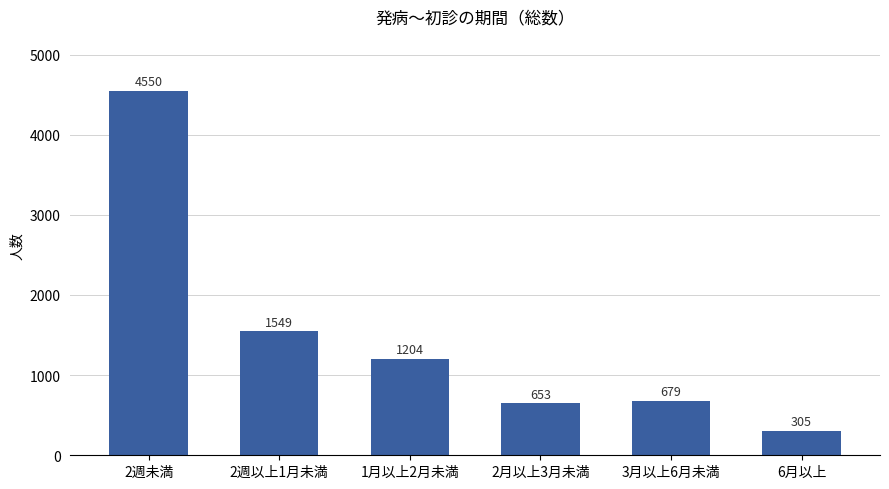

Reading right to left, extract all data points from this chart.

6月以上=305	3月以上6月未満=679	2月以上3月未満=653	1月以上2月未満=1204	2週以上1月未満=1549	2週未満=4550